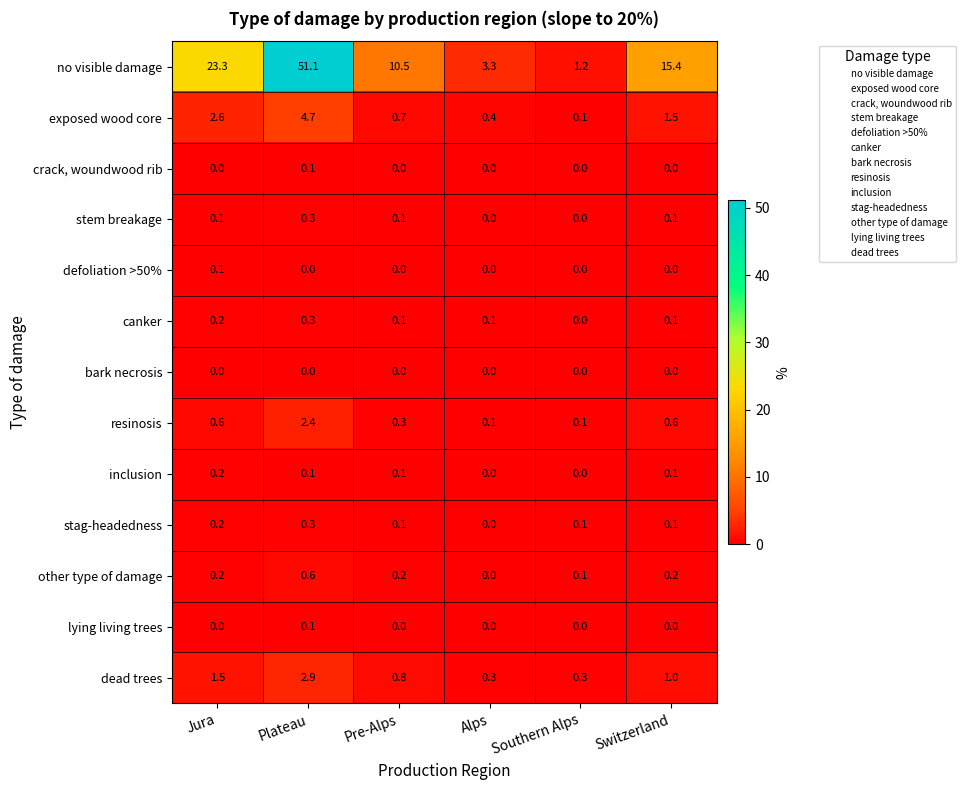

Where does the dead trees series first go above 1?

Jura